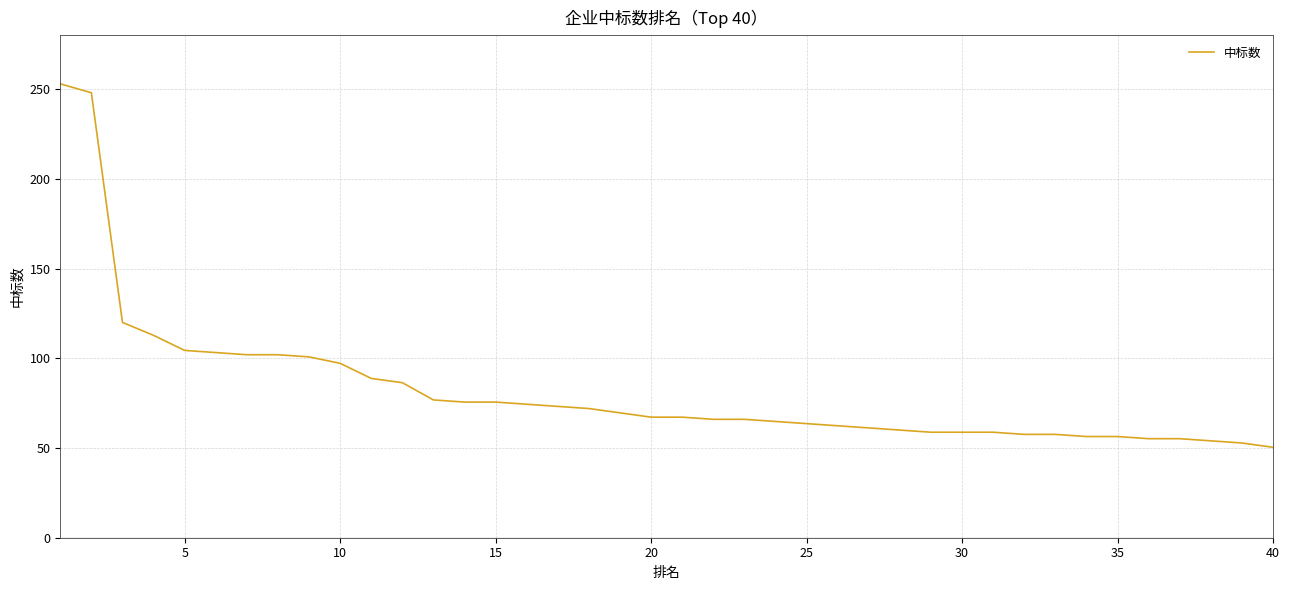

What is the difference between the maximum and minimum values?

202.6